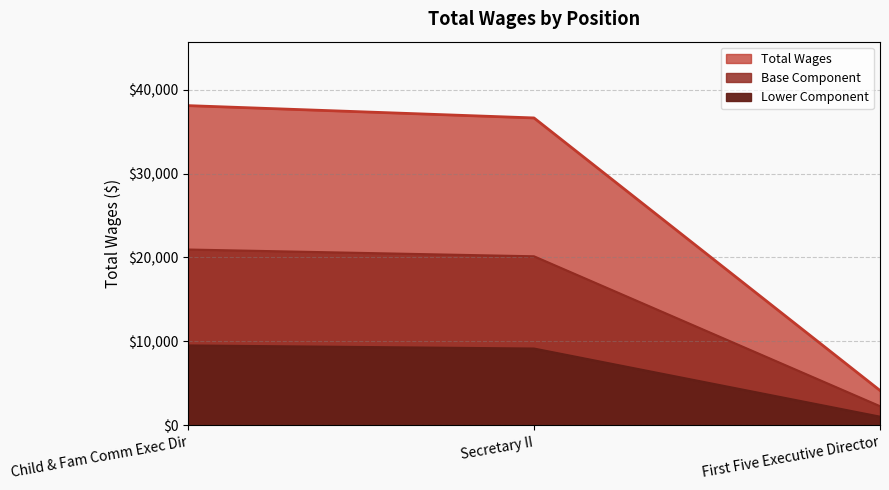

What is the sum of all values?

78868